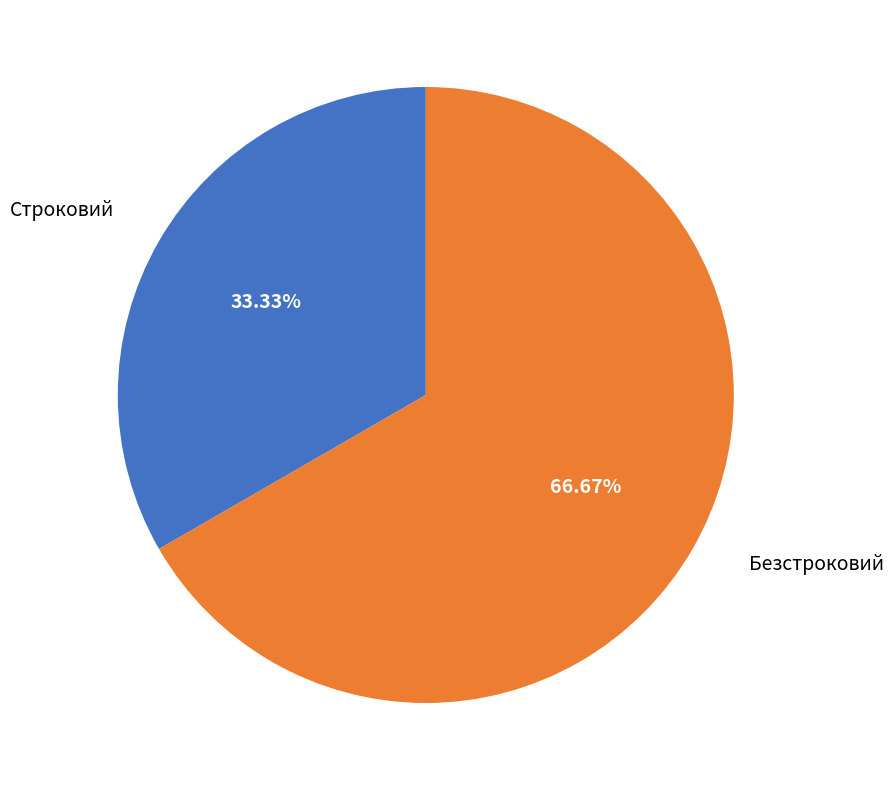

How many slices are in this pie chart?

2